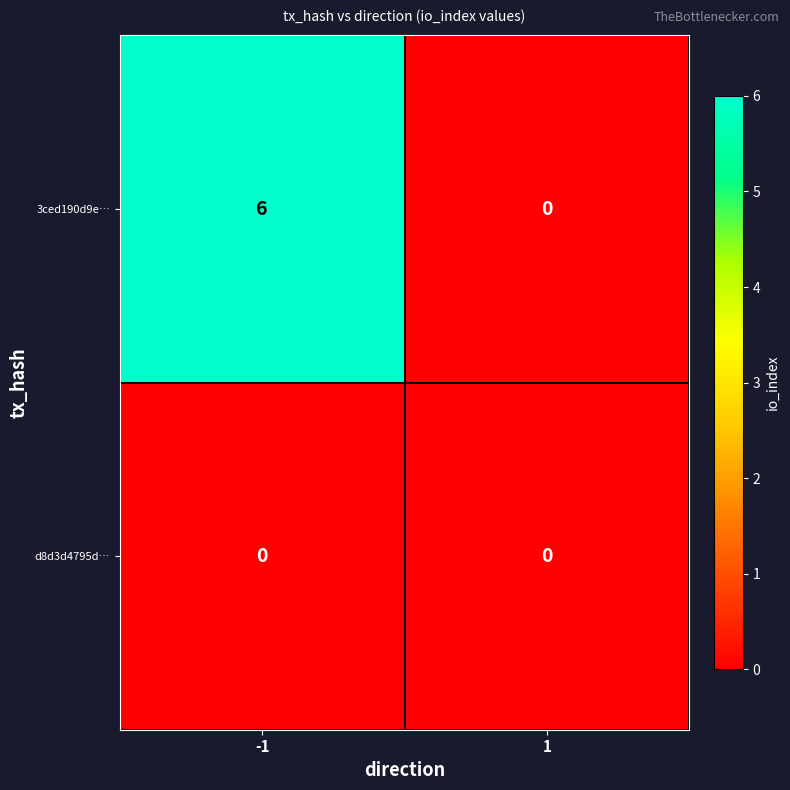

Rank the series by their maximum value, from lowest to highest.

d8d3d4795d…, 3ced190d9e…